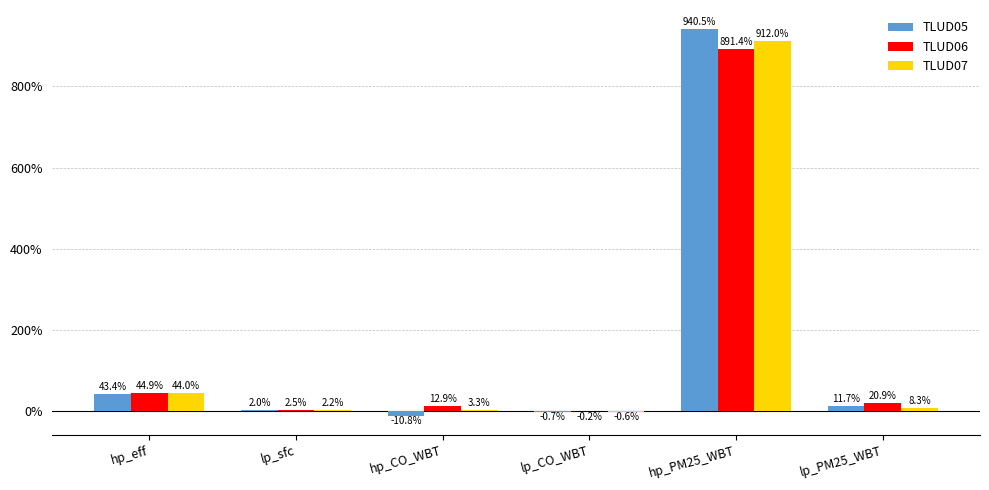

Reading left to right, extract all data points from this chart.

TLUD05: 0.4	0.0	-0.1	-0.0	9.4	0.1
TLUD06: 0.4	0.0	0.1	-0.0	8.9	0.2
TLUD07: 0.4	0.0	0.0	-0.0	9.1	0.1